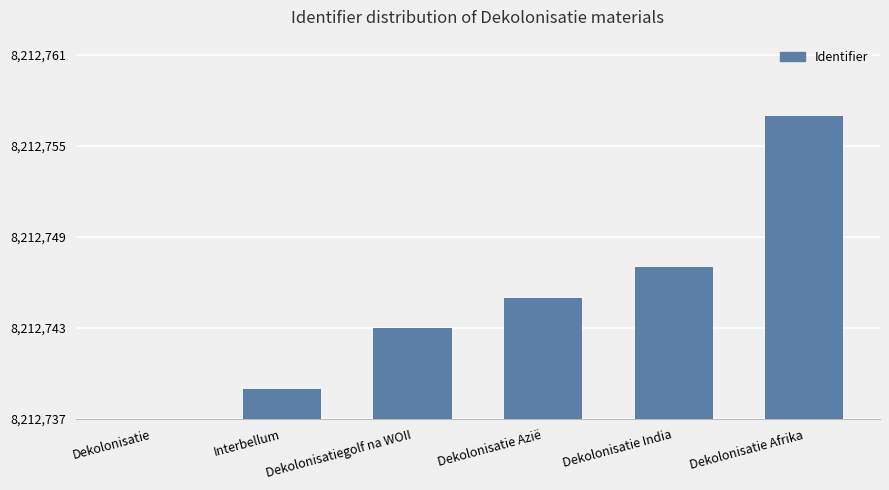

Reading right to left, what are all the values shown in this chart?

Dekolonisatie Afrika=20	Dekolonisatie India=10	Dekolonisatie Azië=8	Dekolonisatiegolf na WOII=6	Interbellum=2	Dekolonisatie=0